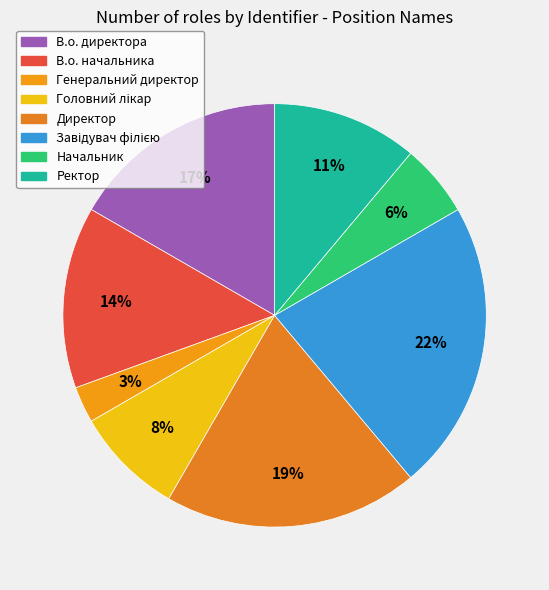

Rank the categories by value from highest to lowest.

Завідувач філією, Директор, В.о. директора, В.о. начальника, Ректор, Головний лікар, Начальник, Генеральний директор